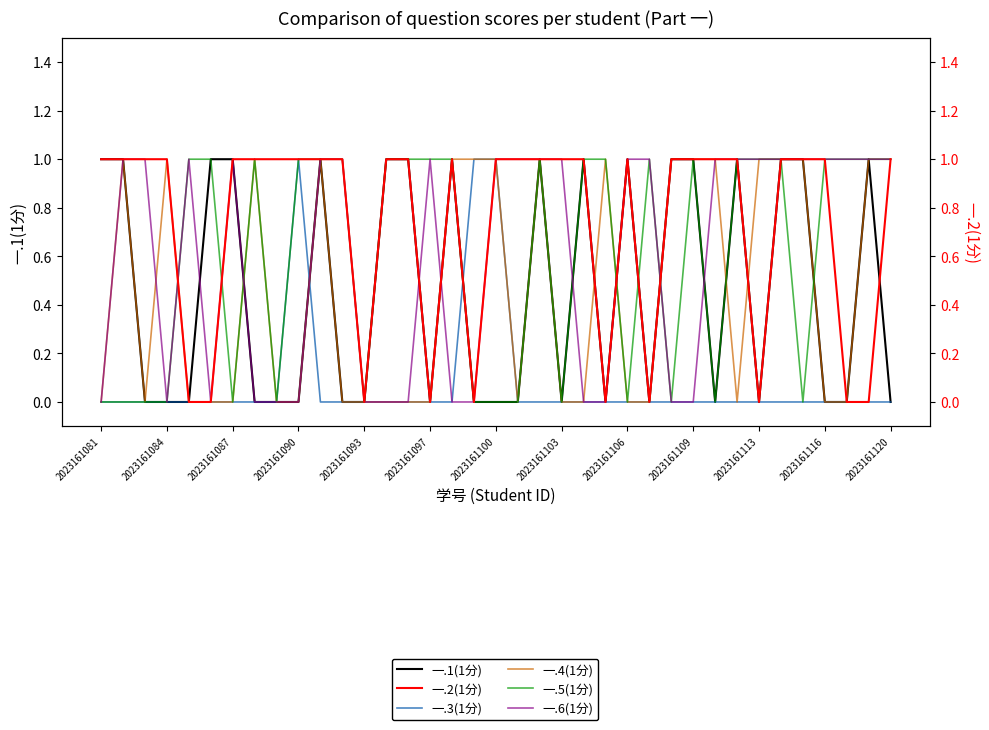

At how many categories does at least one series exceed 0?

36